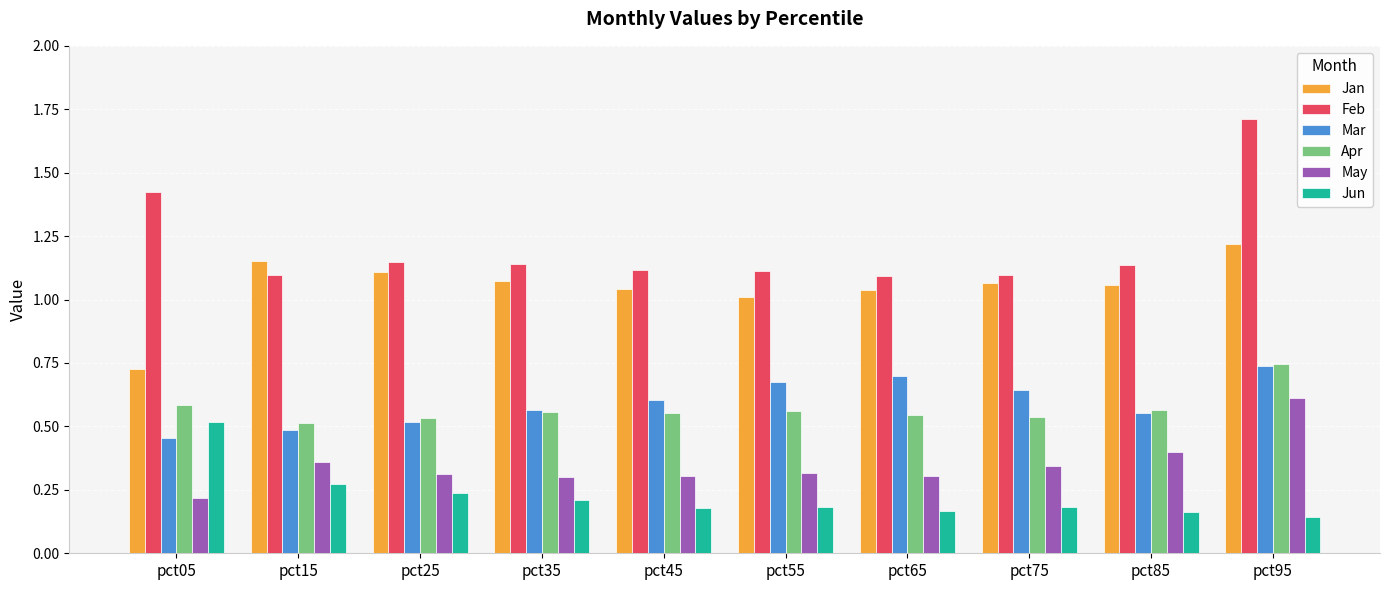

Which series has the largest range (max minus min)?

Feb